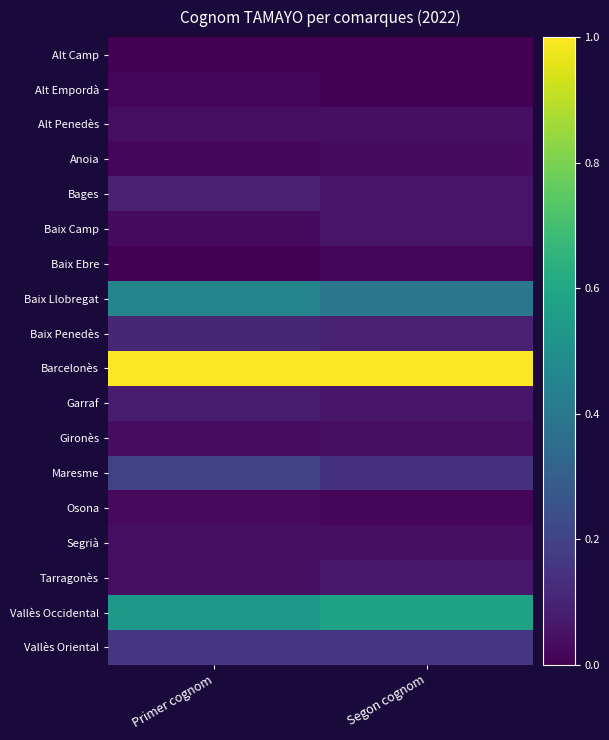

Reading left to right, list all the values displayed in this chart.

Alt Camp: Primer cognom=0.0	Segon cognom=0.0
Alt Empordà: Primer cognom=0.0	Segon cognom=0.0
Alt Penedès: Primer cognom=0.0	Segon cognom=0.0
Anoia: Primer cognom=0.0	Segon cognom=0.0
Bages: Primer cognom=0.1	Segon cognom=0.1
Baix Camp: Primer cognom=0.0	Segon cognom=0.1
Baix Ebre: Primer cognom=0.0	Segon cognom=0.0
Baix Llobregat: Primer cognom=0.5	Segon cognom=0.4
Baix Penedès: Primer cognom=0.1	Segon cognom=0.1
Barcelonès: Primer cognom=1.0	Segon cognom=1.0
Garraf: Primer cognom=0.1	Segon cognom=0.1
Gironès: Primer cognom=0.0	Segon cognom=0.0
Maresme: Primer cognom=0.2	Segon cognom=0.1
Osona: Primer cognom=0.0	Segon cognom=0.0
Segrià: Primer cognom=0.0	Segon cognom=0.0
Tarragonès: Primer cognom=0.0	Segon cognom=0.1
Vallès Occidental: Primer cognom=0.5	Segon cognom=0.6
Vallès Oriental: Primer cognom=0.2	Segon cognom=0.2